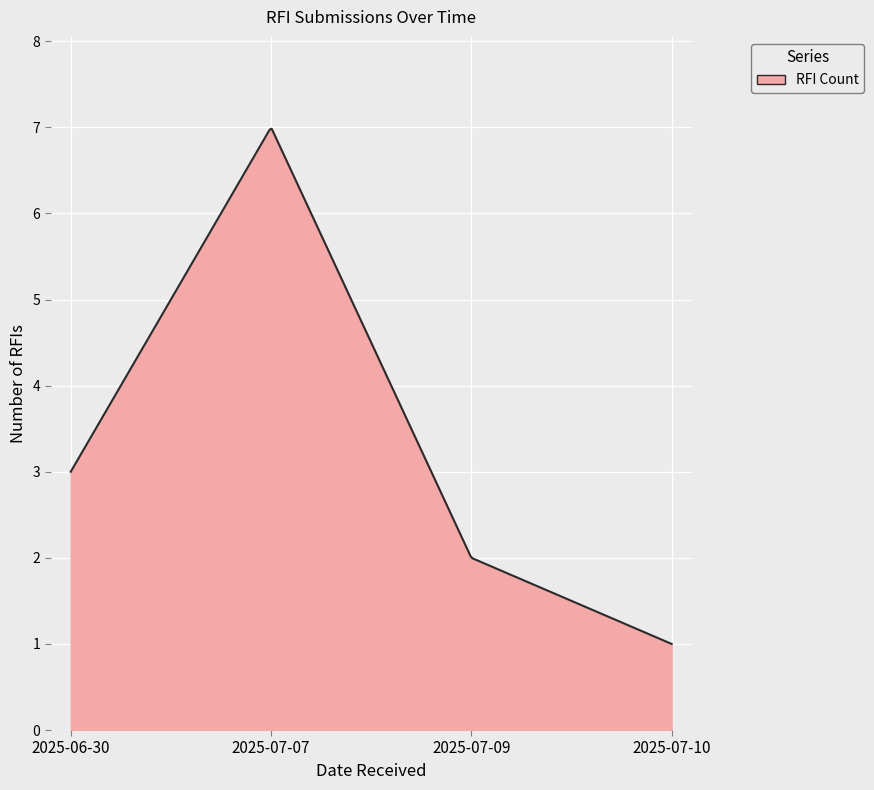

What is the difference between the maximum and minimum values?

6.0